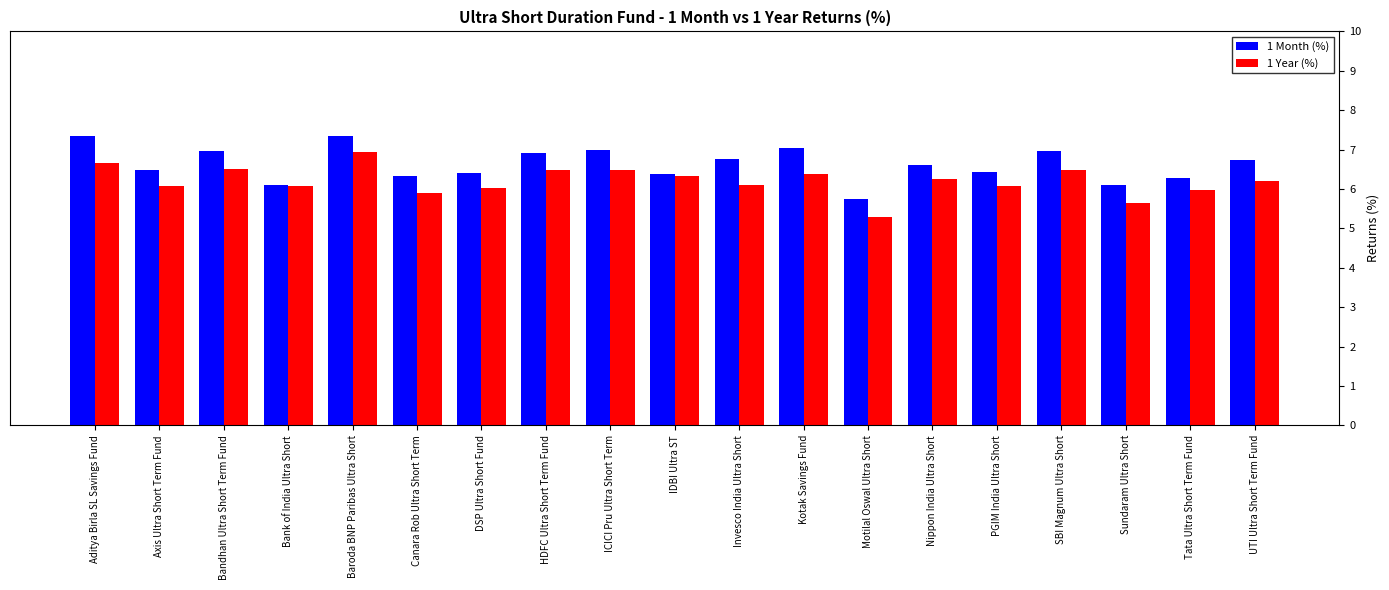

What is the maximum value shown in the chart?

7.3